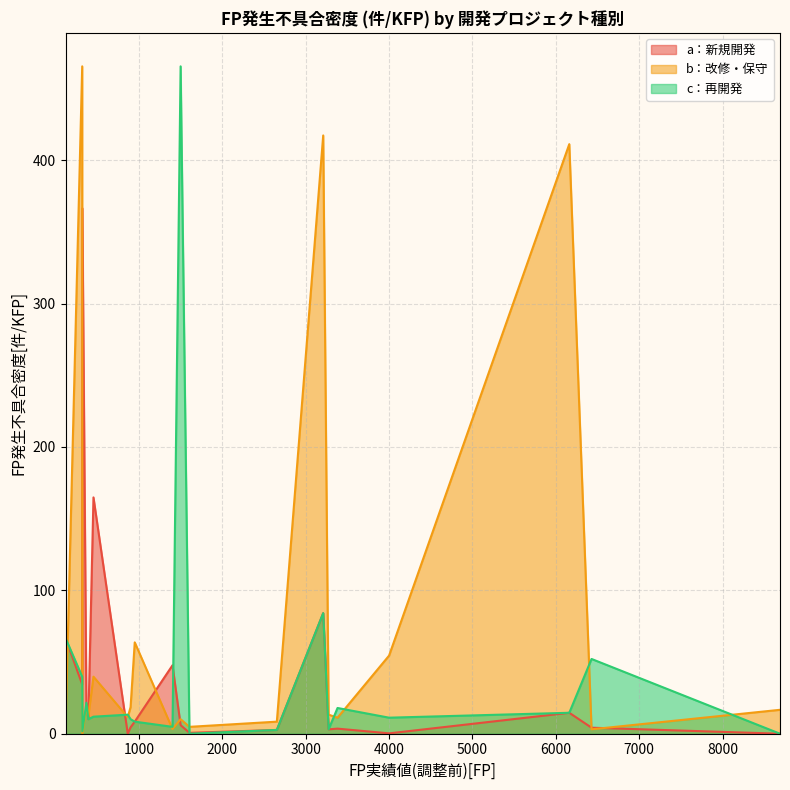

What is the difference between the a：新規開発 values at 2654 and 1500?

3.4